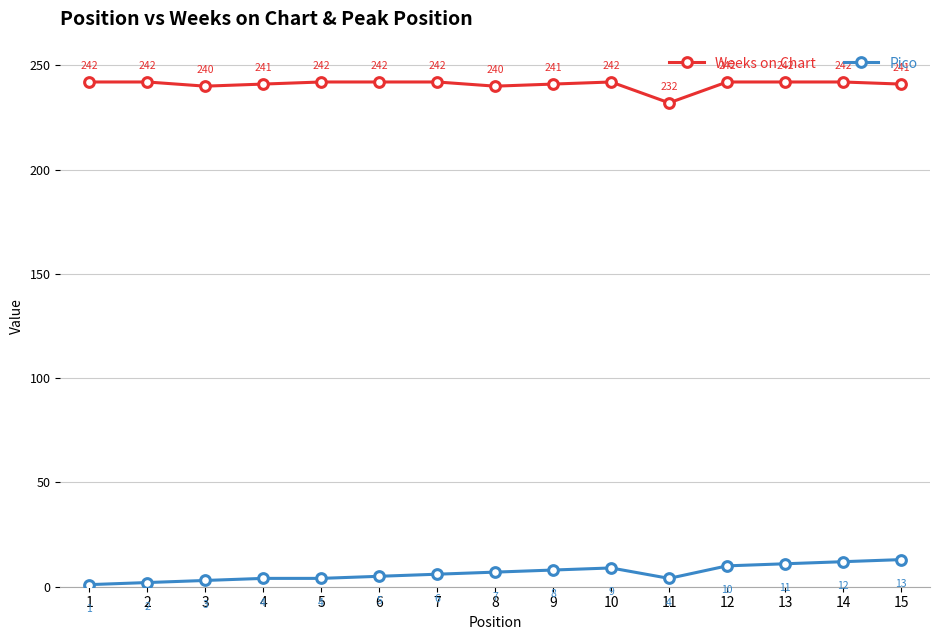

Does the chart display data point markers on the line(s)?

Yes